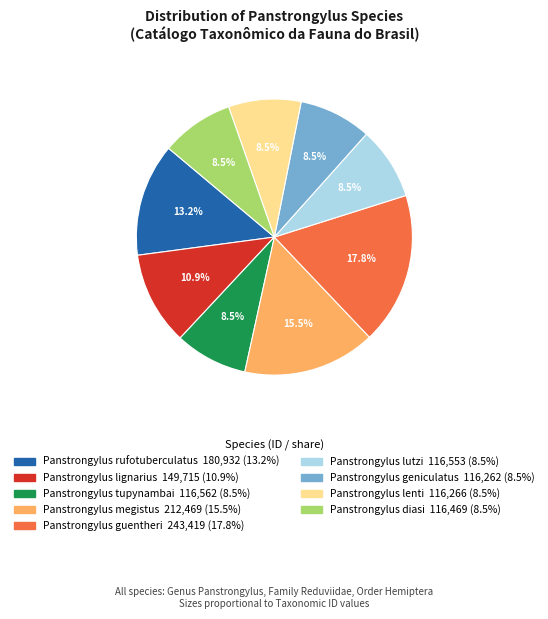

To the nearest percent, what is the combined percentage of Panstrongylus geniculatus and Panstrongylus lutzi?

17%